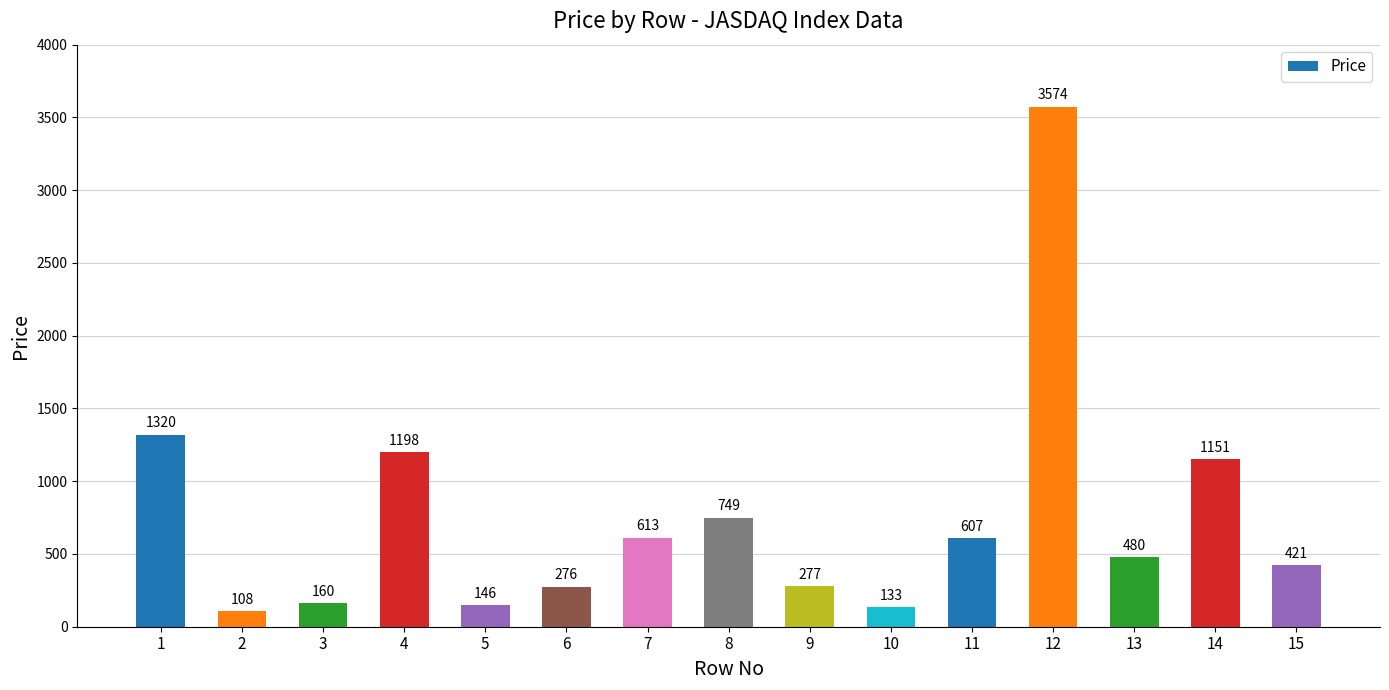

Are the bars grouped side by side (vs. stacked)?

No